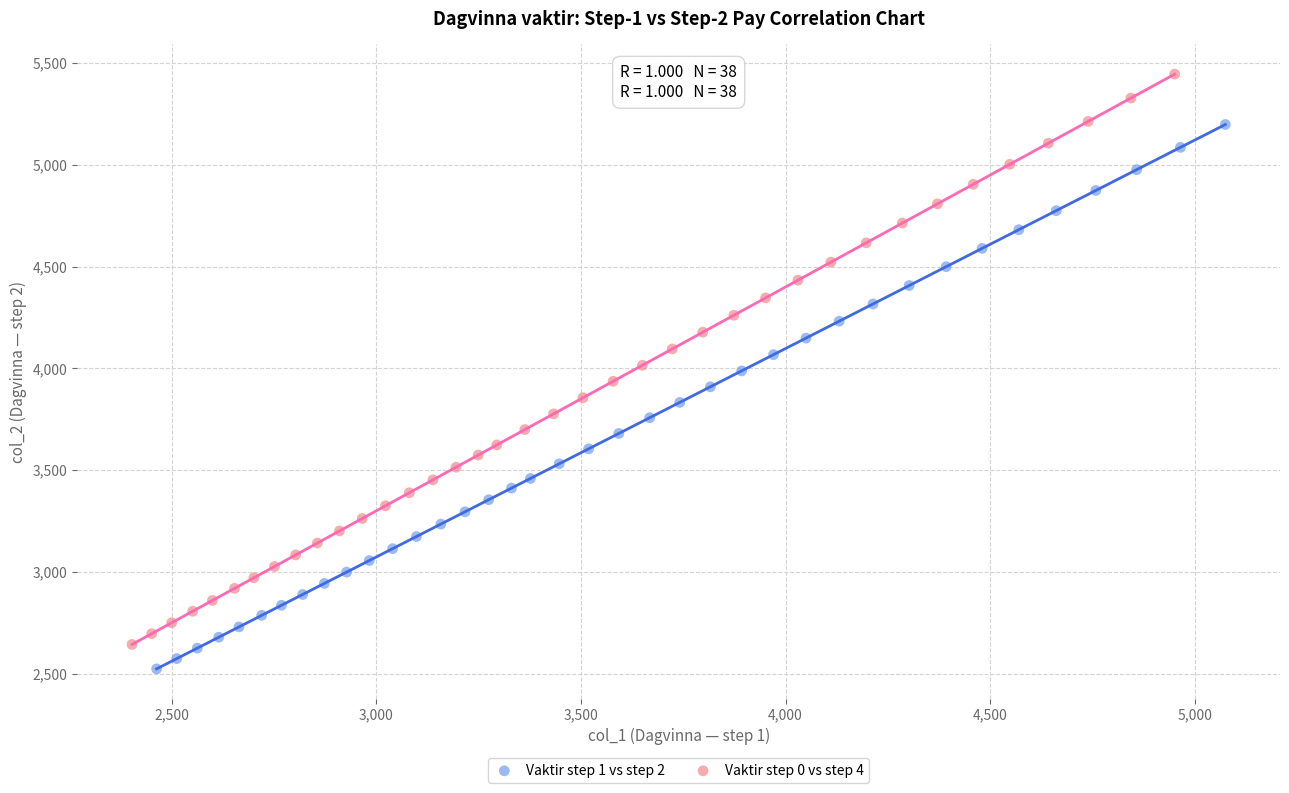

Which series contains the highest Y value?

Vaktir step 0 vs step 4